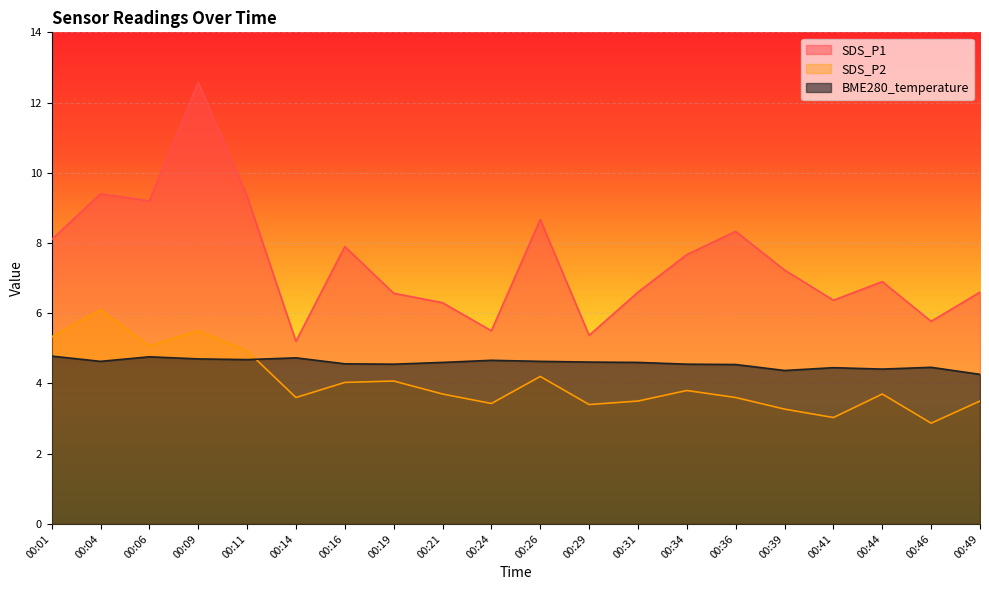

True or false: SDS_P1 and SDS_P2 cross at least once.

False